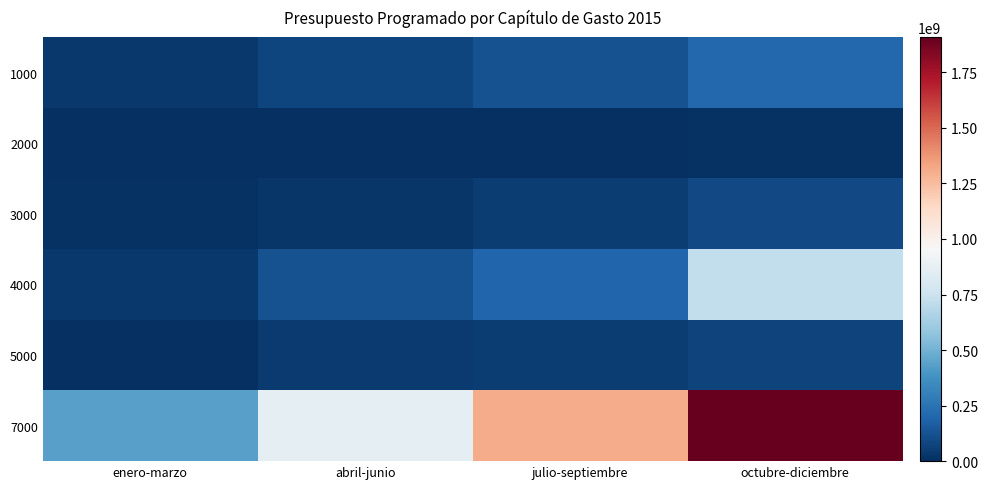

What is the difference between the highest and lowest values at julio-septiembre?

1306958906.1